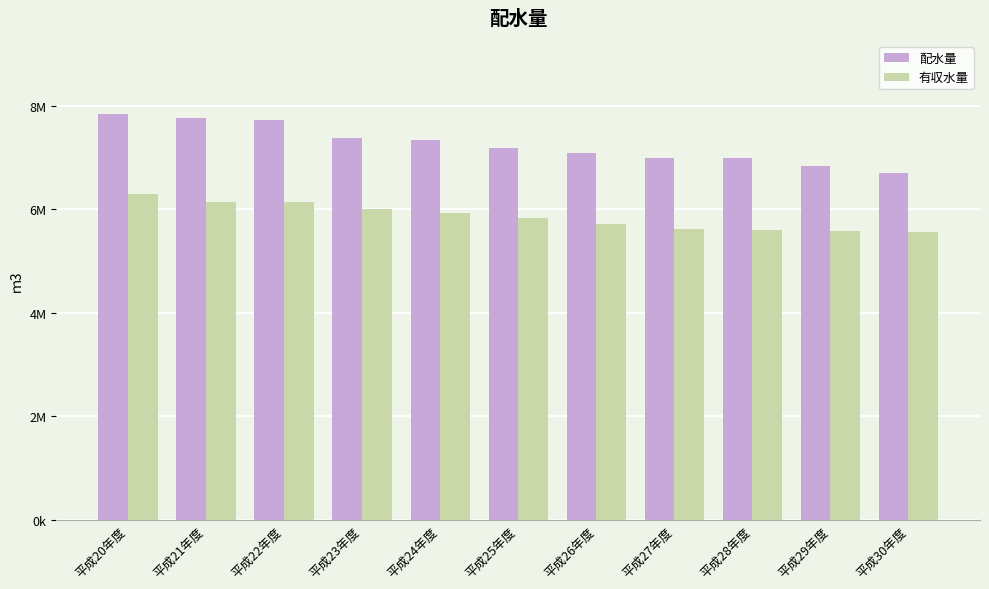

Which label corresponds to the largest value in the chart?

平成20年度